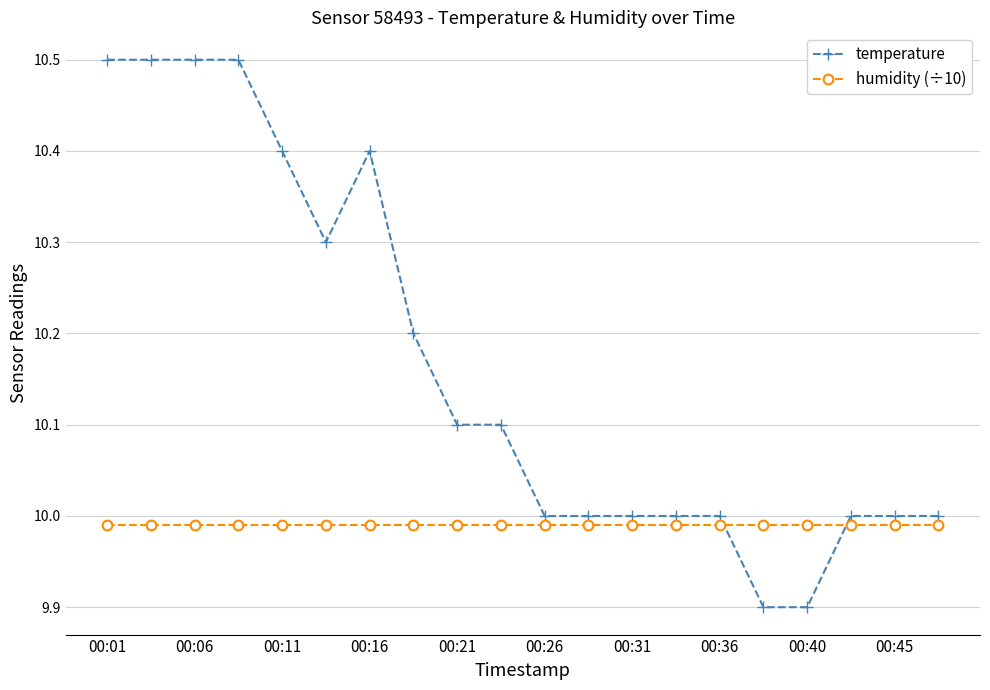

What is the average value of the temperature series?

10.2